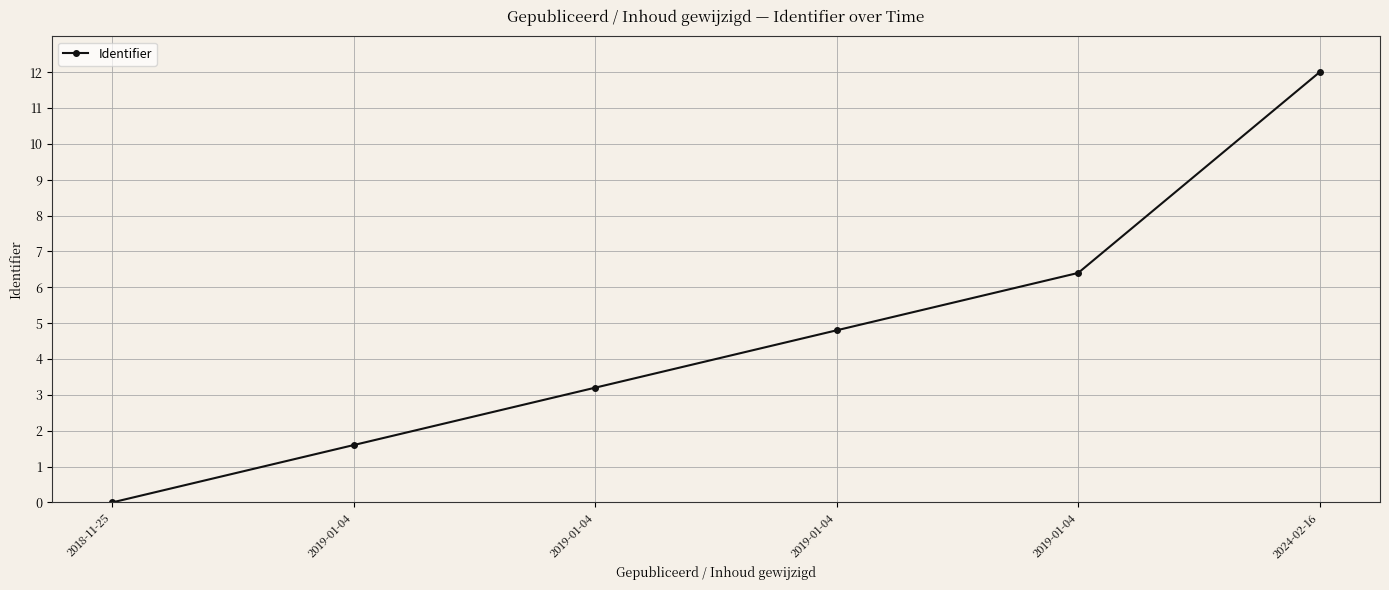

What is the greatest value displayed?

12.0